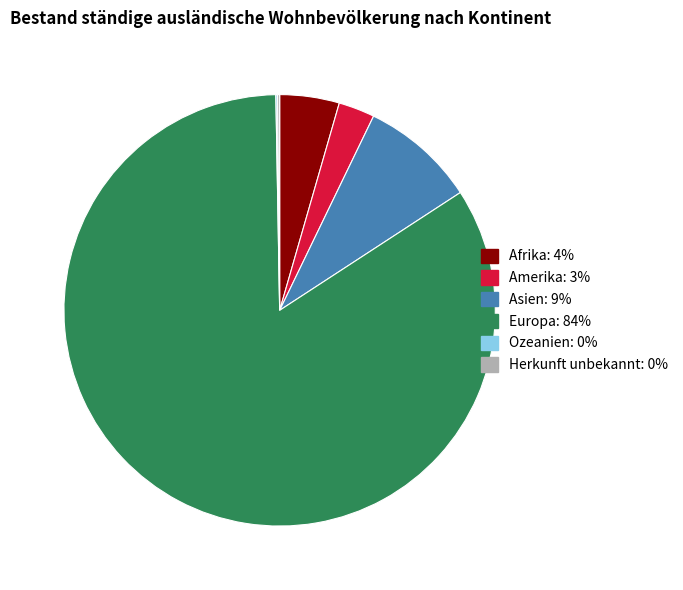

What is the ratio of the value at Amerika to the value at Afrika?

0.6